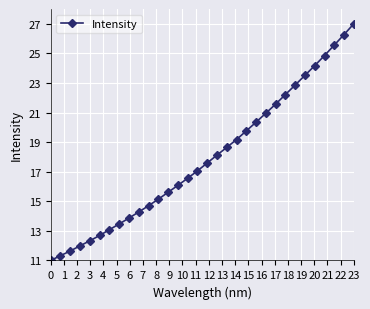

What is the value of the 22nd point from the left?

20.4